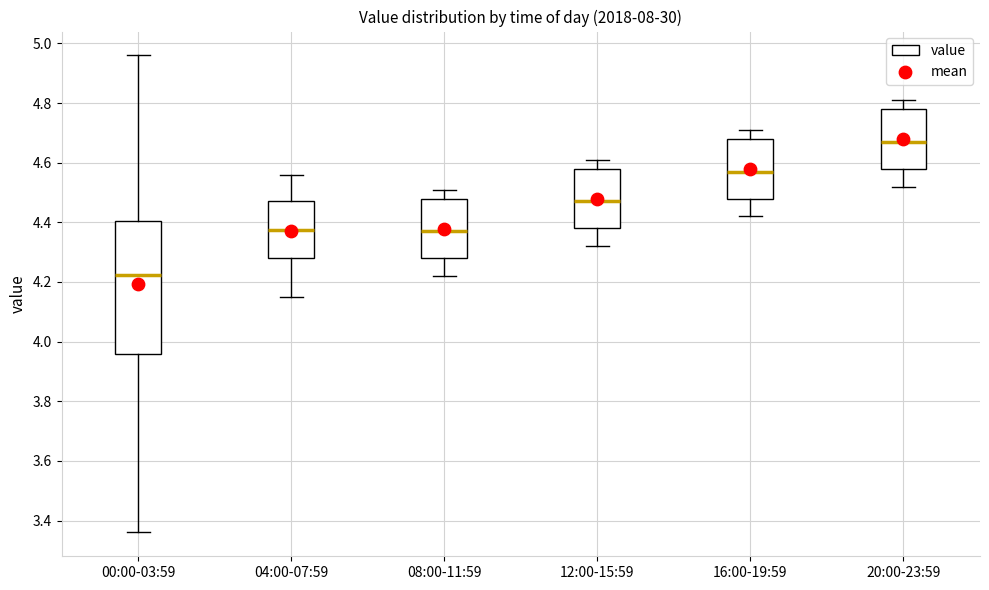

Reading left to right, transcribe this box plot: for each box, give where its median line is, the range the box spans, and where its two whiskers end, as read against the y-axis. The values are not printed on the chart, so give them approximately, as read against the axis.

00:00-03:59: median 4.22, box 3.96 to 4.40, whiskers 3.36 to 4.96
04:00-07:59: median 4.38, box 4.28 to 4.48, whiskers 4.16 to 4.56
08:00-11:59: median 4.38, box 4.28 to 4.48, whiskers 4.22 to 4.52
12:00-15:59: median 4.48, box 4.38 to 4.58, whiskers 4.32 to 4.62
16:00-19:59: median 4.58, box 4.48 to 4.68, whiskers 4.42 to 4.72
20:00-23:59: median 4.68, box 4.58 to 4.78, whiskers 4.52 to 4.82